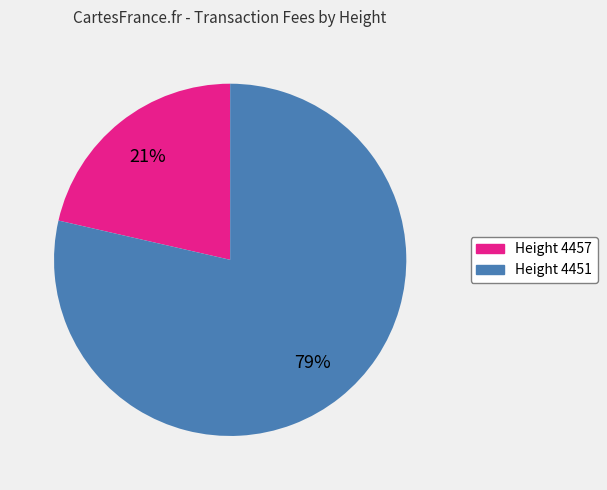

To the nearest percent, what is the average slice percentage?

50%